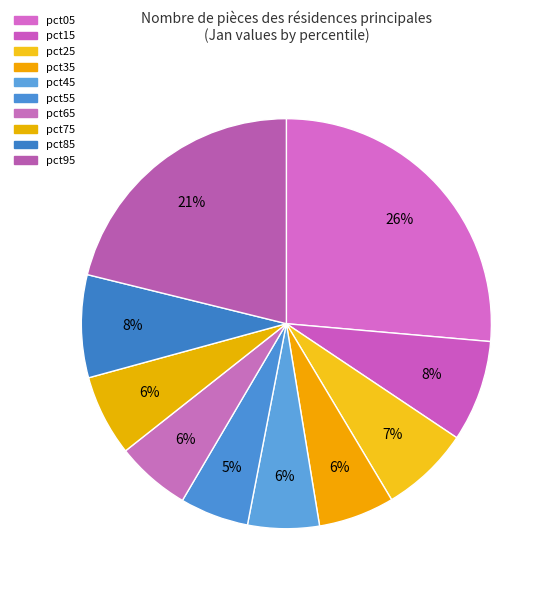

Is there a majority slice in this chart?

No